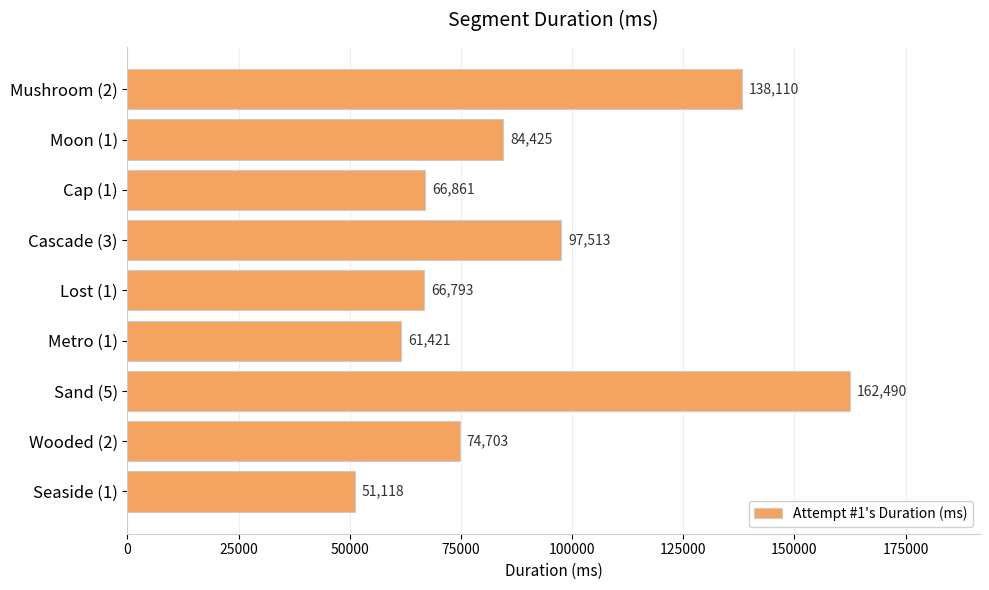

Which label corresponds to the smallest value in the chart?

Seaside (1)